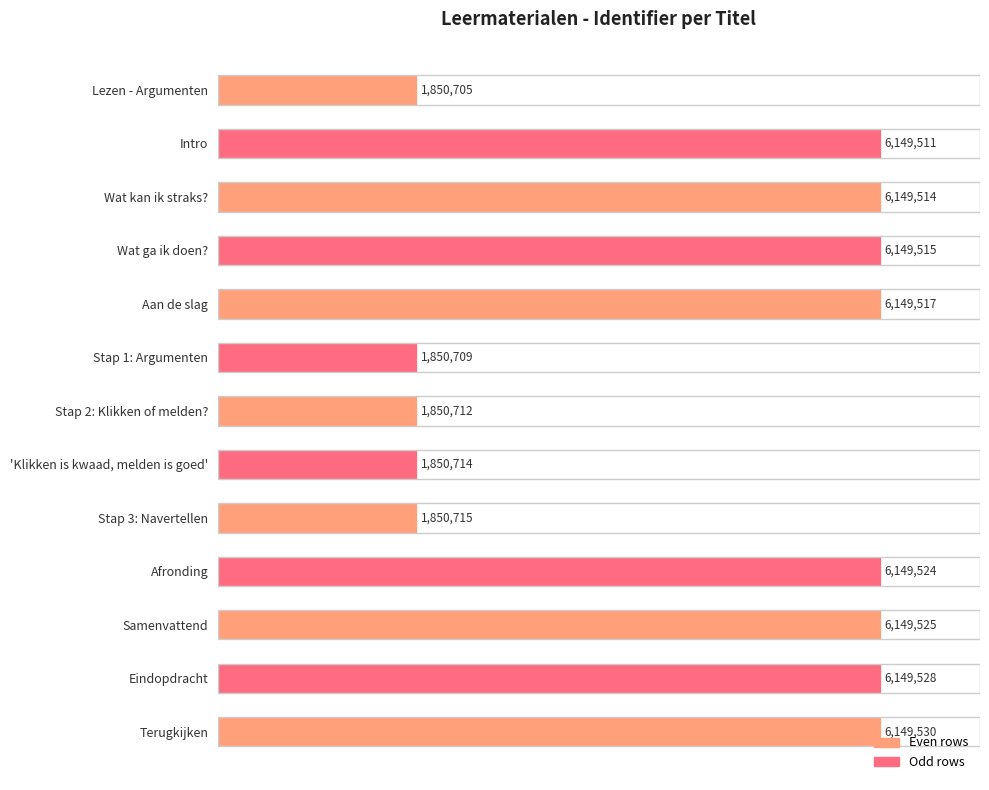

Does the chart contain any negative values?

No